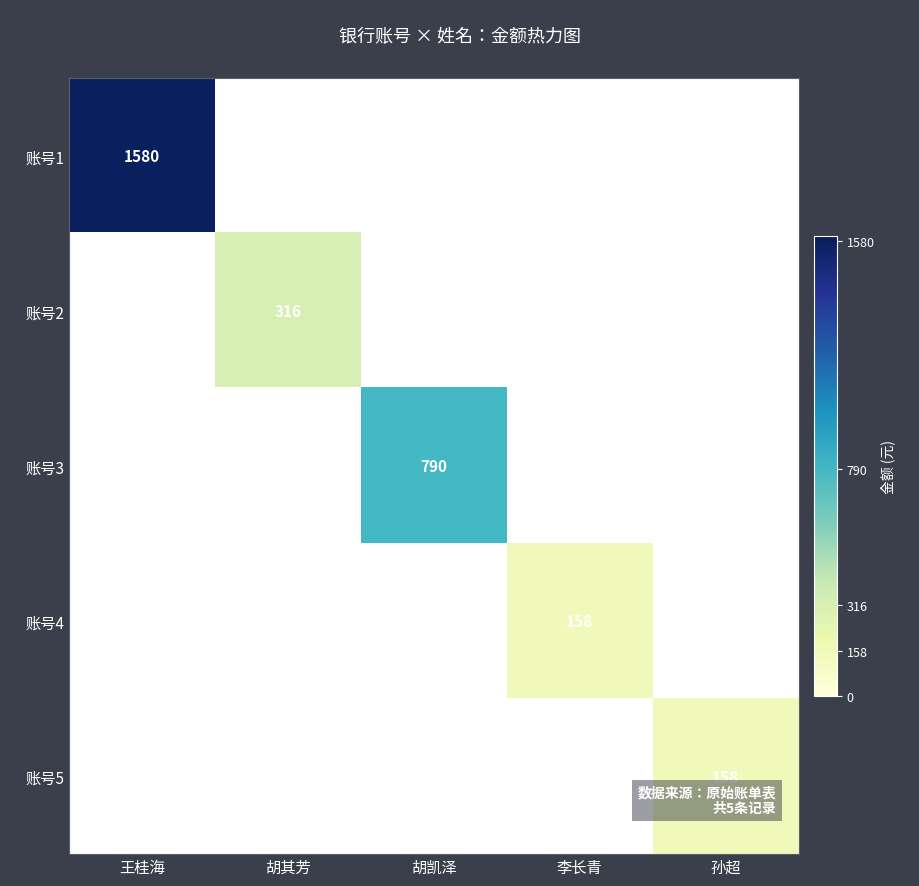

Between 孙超 and 胡凯泽, which is larger?

胡凯泽